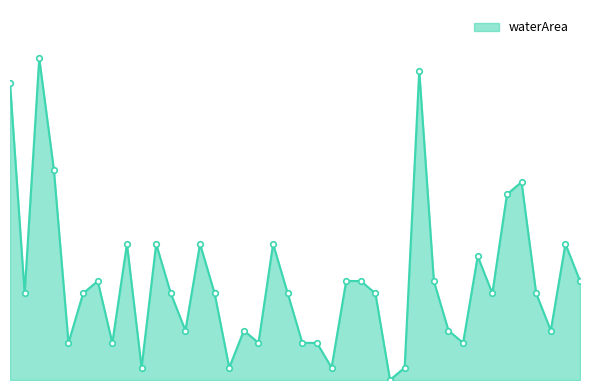

Does the chart display data point markers on the line(s)?

Yes